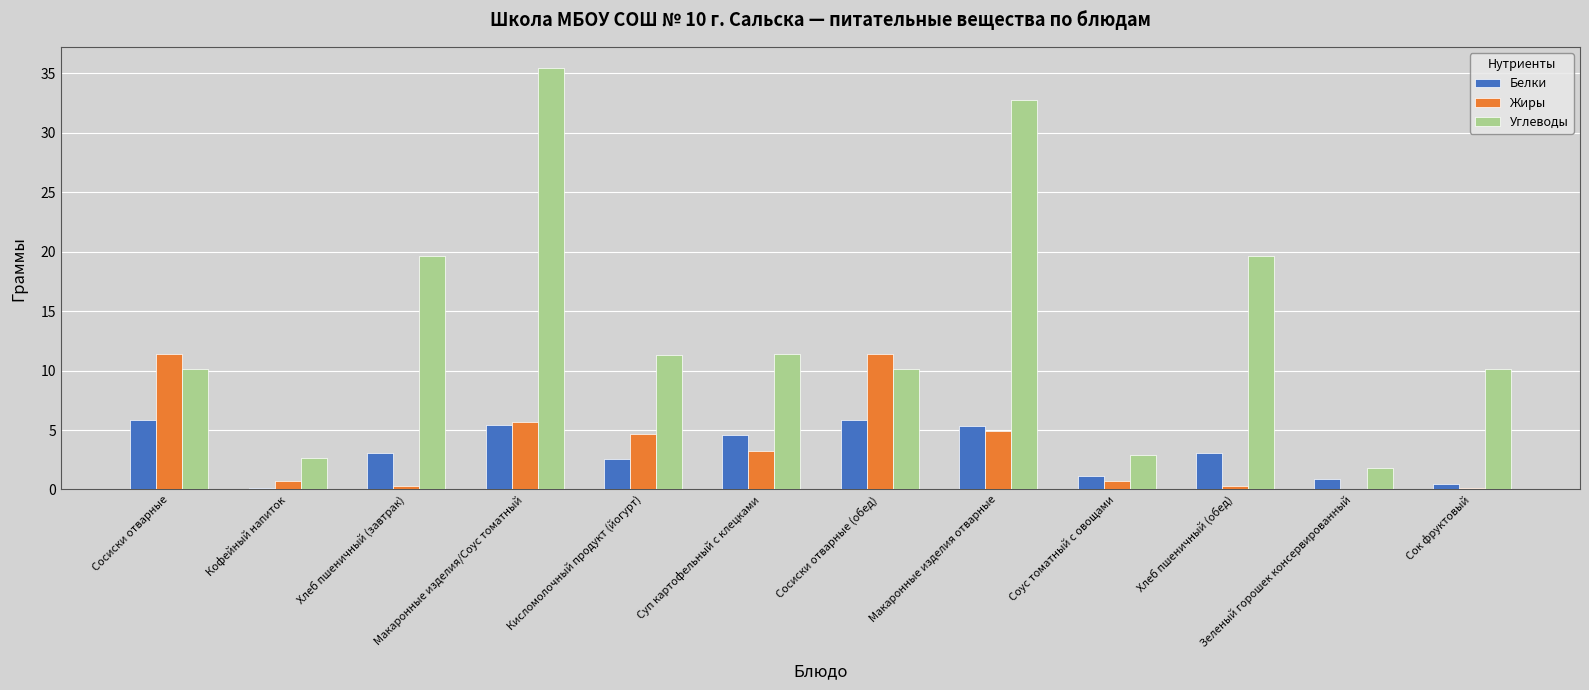

The value of Жиры at Суп картофельный с клецками is 0.9. True or false?

False